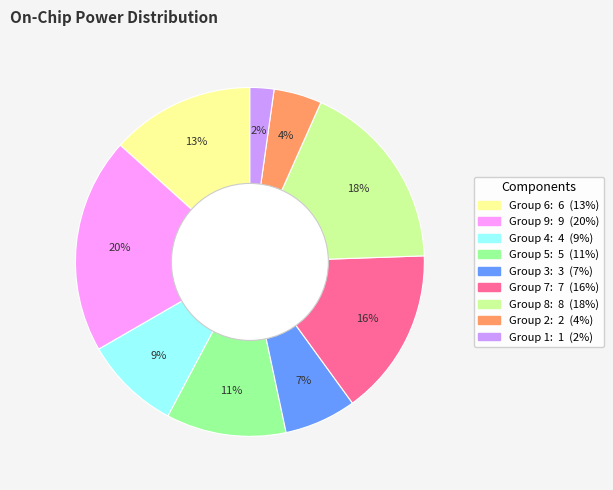

Does any single category account for the majority?

No